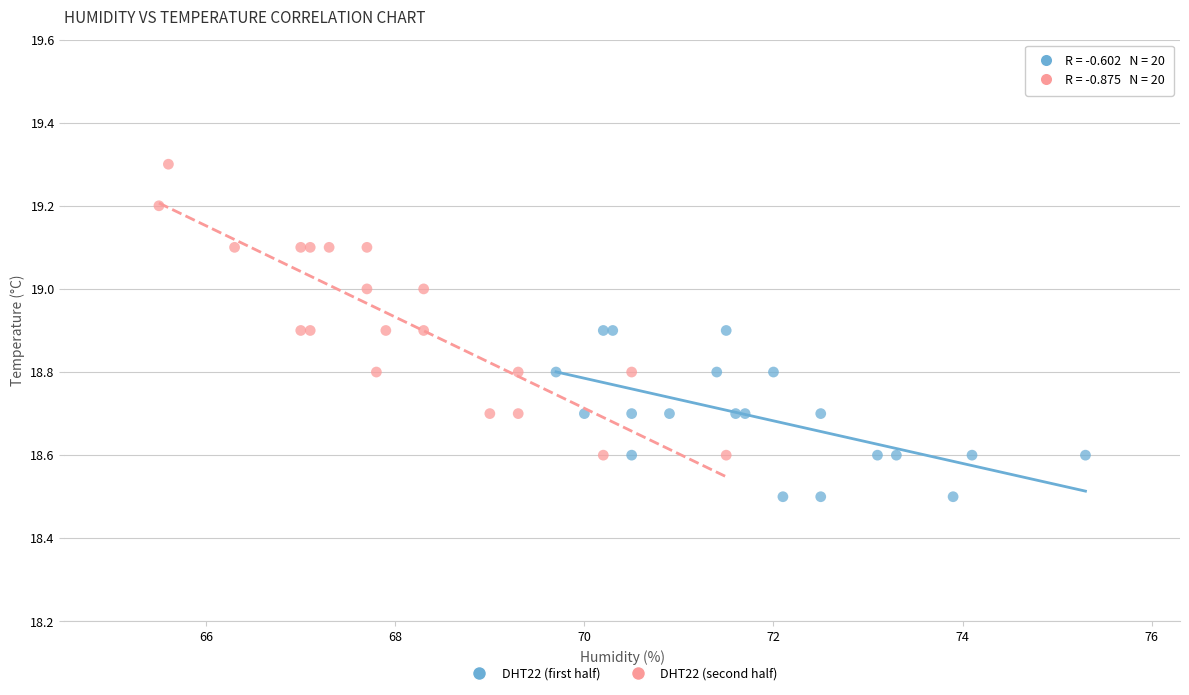

Which series reaches the minimum Y coordinate?

DHT22 (first half)